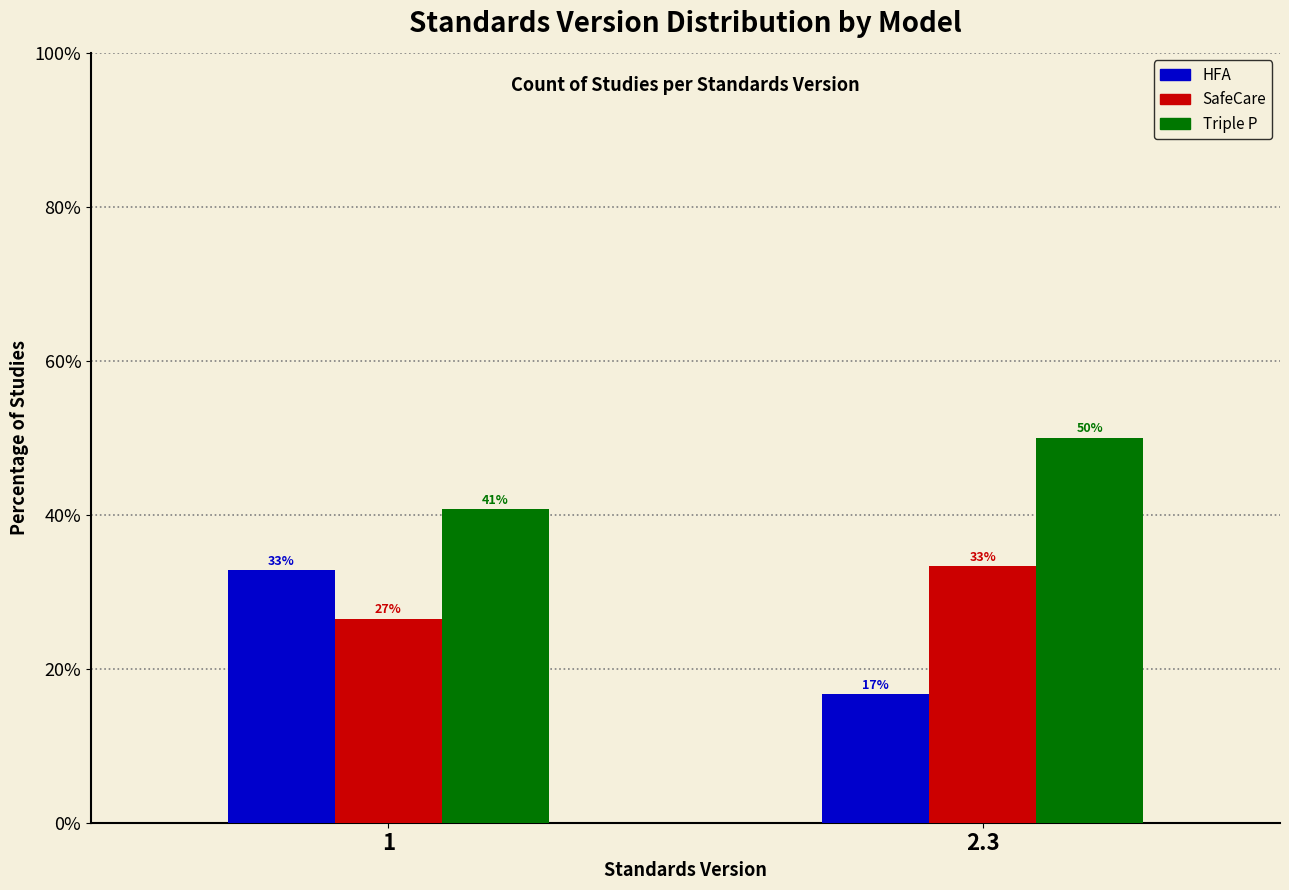

Are the bars grouped side by side (vs. stacked)?

Yes